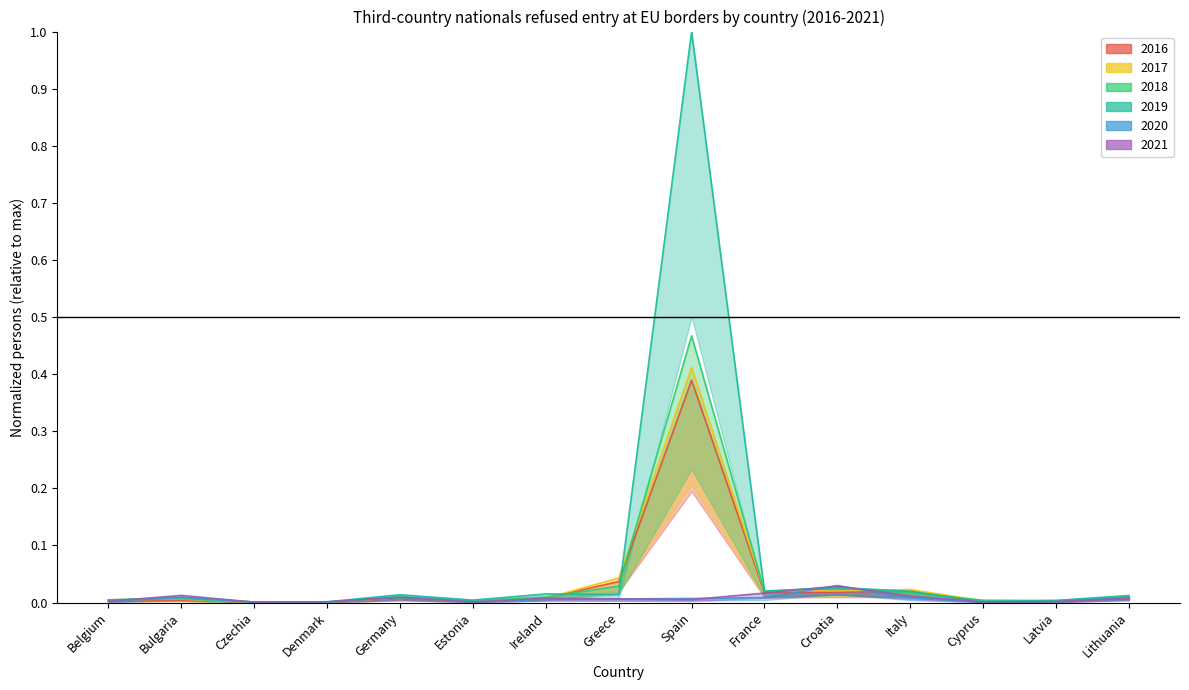

At which category does 2017 reach its first local peak?

Bulgaria